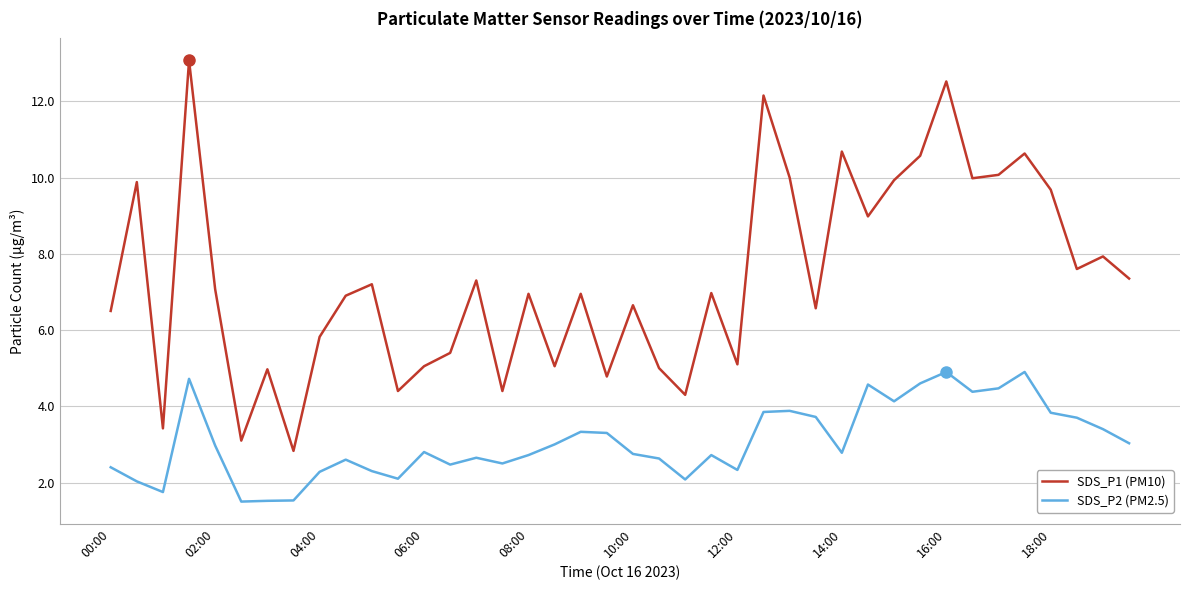

True or false: SDS_P2 (PM2.5) and SDS_P1 (PM10) cross at least once.

False